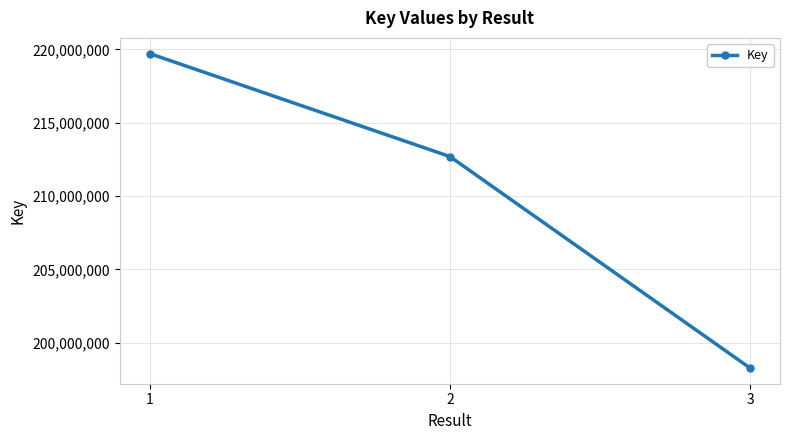

At which label is the value closest to 208998931?

2